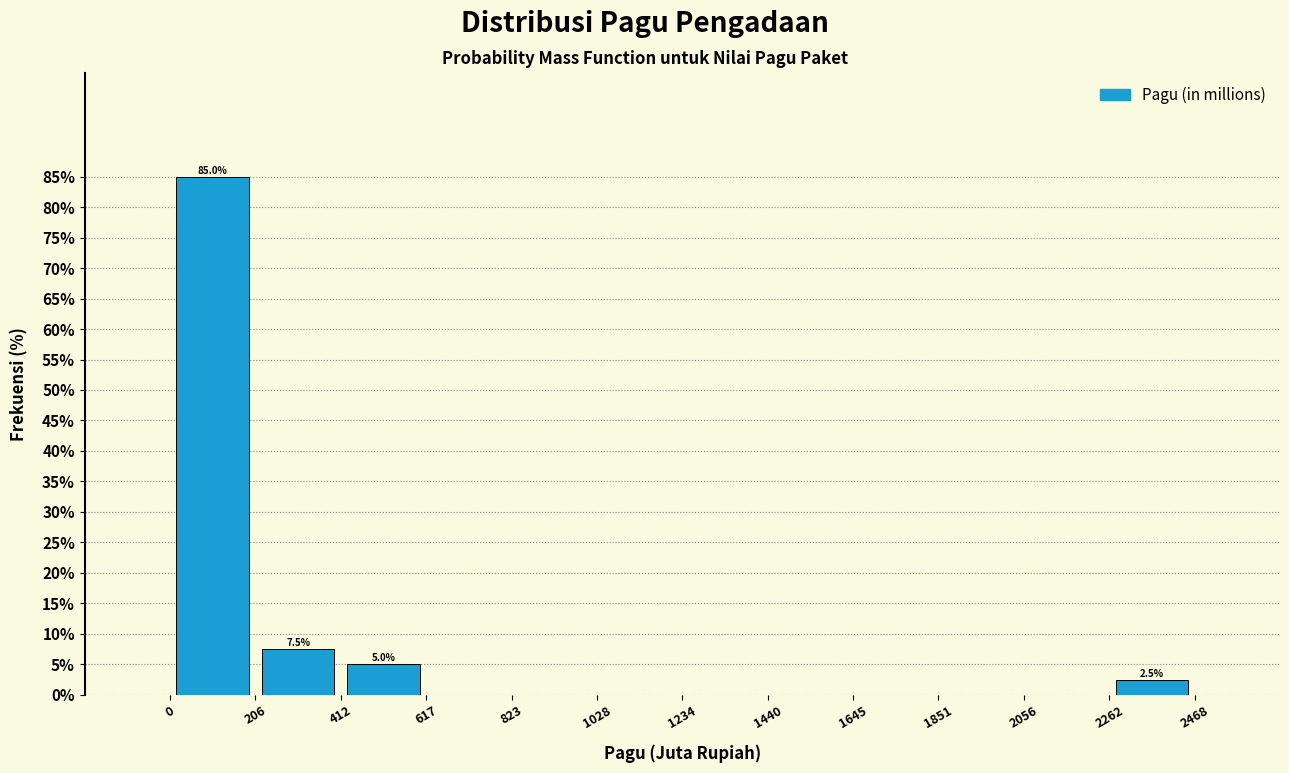

Over which range of the x-axis is the bar tallest?

0 to 206